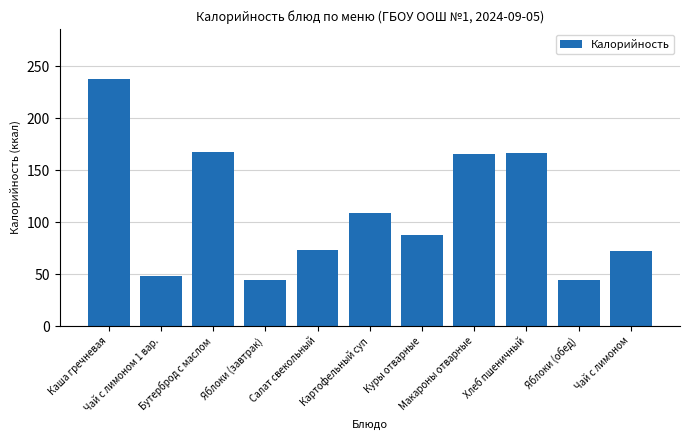

What is the difference between the values at Салат свекольный and Яблоки (обед)?

29